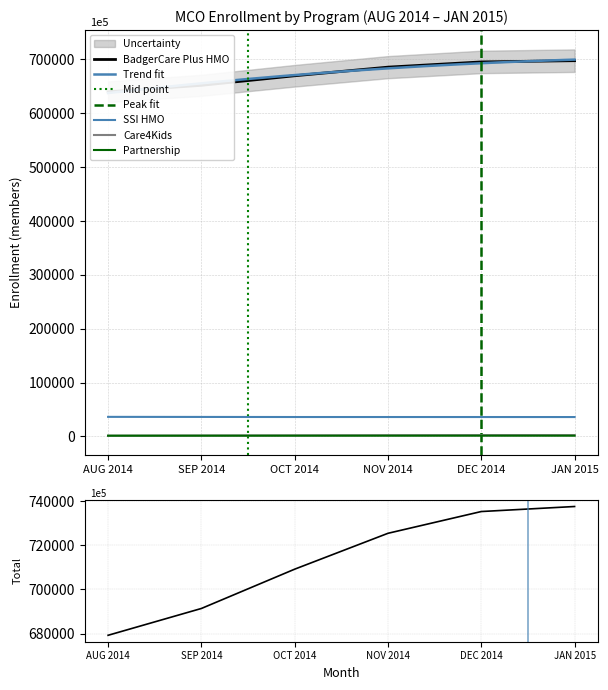

How many data points in BadgerCare Plus HMO are above 685627?

2